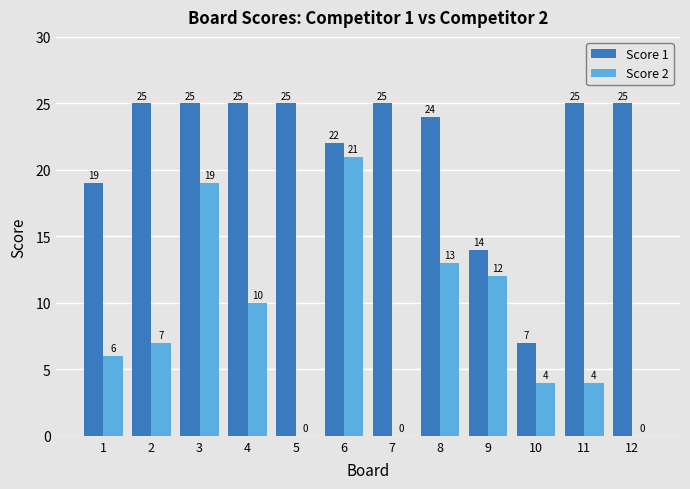

At which category is the sum across all series the highest?

3